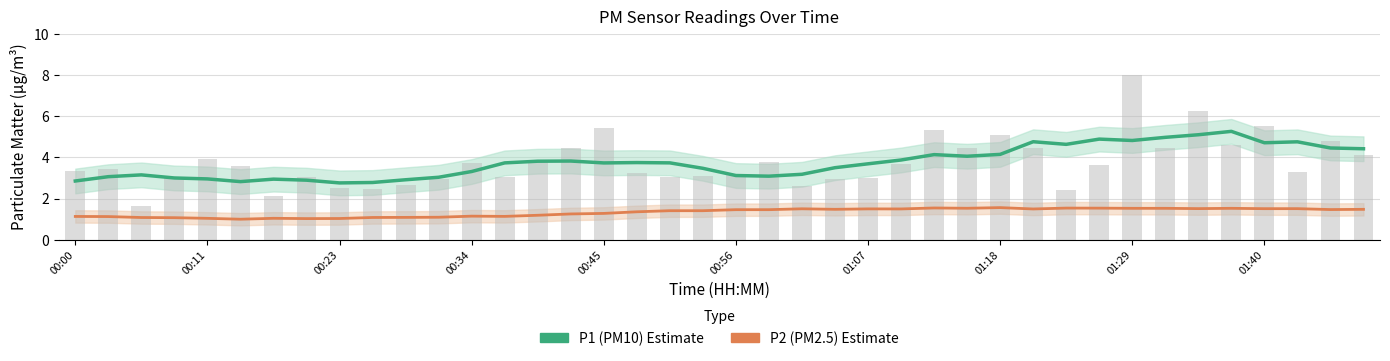

Are the bars grouped side by side (vs. stacked)?

Yes